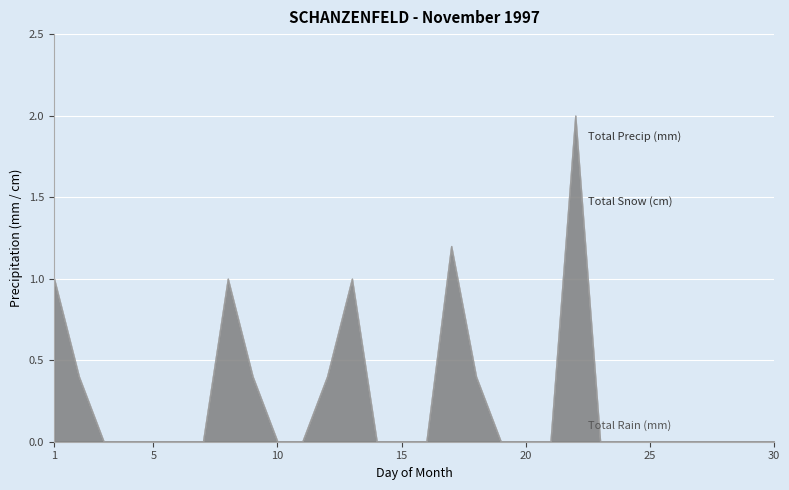

Reading left to right, transcribe all the data shown in this chart.

Total Rain (mm): 0.0	0.0	0.0	0.0	0.0	0.0	0.0	0.0	0.0	0.0	0.0	0.0	0.0	0.0	0.0	0.0	0.0	0.0	0.0	0.0	0.0	0.0	0.0	0.0	0.0	0.0	0.0	0.0	0.0	0.0
Total Snow (cm): 1.0	0.4	0.0	0.0	0.0	0.0	0.0	1.0	0.4	0.0	0.0	0.4	1.0	0.0	0.0	0.0	1.2	0.4	0.0	0.0	0.0	2.0	0.0	0.0	0.0	0.0	0.0	0.0	0.0	0.0
Total Precip (mm): 1.0	0.4	0.0	0.0	0.0	0.0	0.0	1.0	0.4	0.0	0.0	0.4	1.0	0.0	0.0	0.0	1.2	0.4	0.0	0.0	0.0	2.0	0.0	0.0	0.0	0.0	0.0	0.0	0.0	0.0